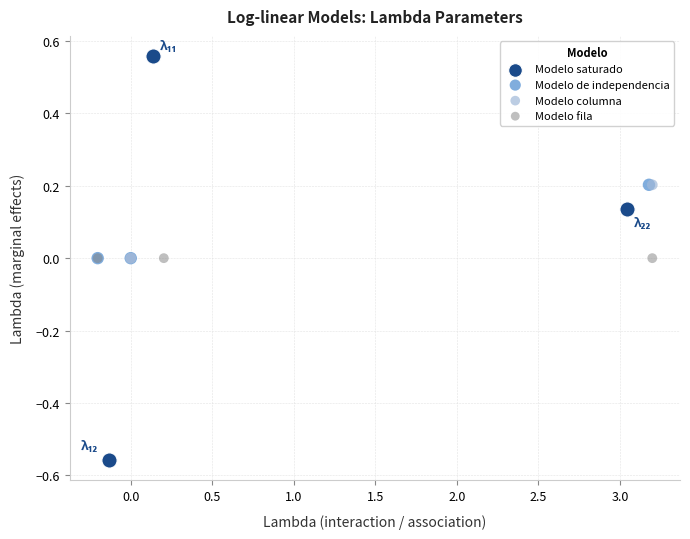

Which series contains the highest Y value?

Modelo saturado